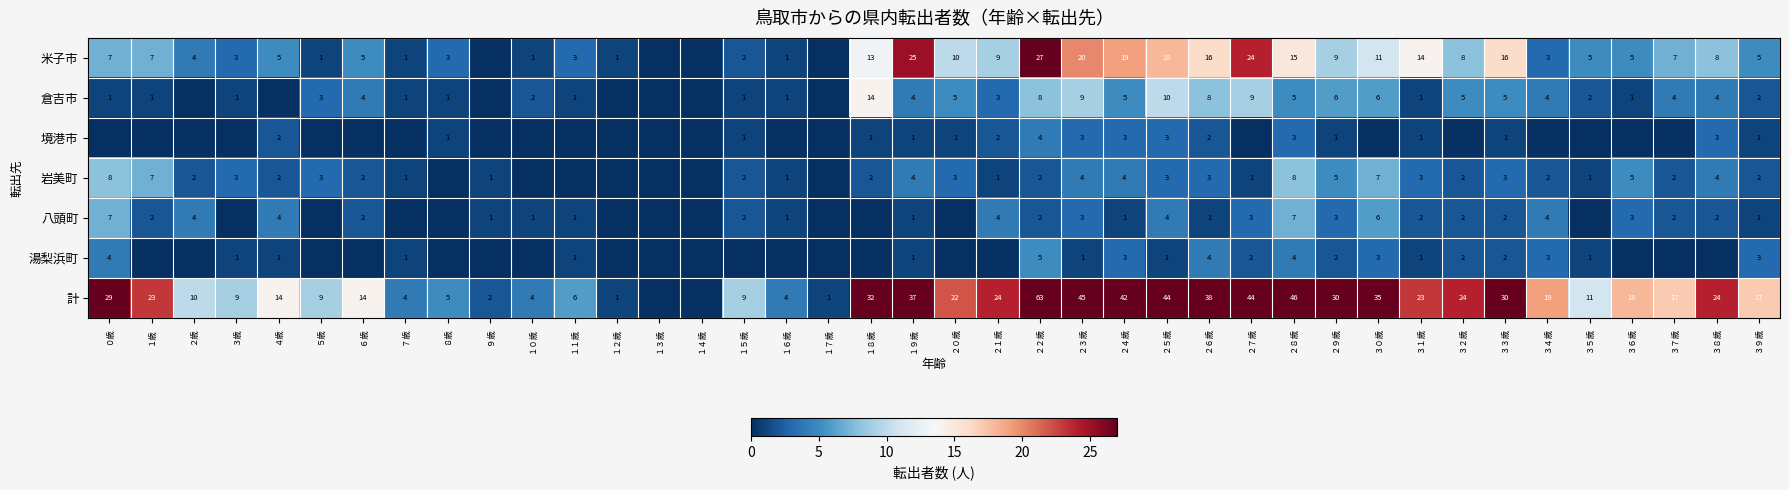

Which category has the lowest value across all series?

９歳